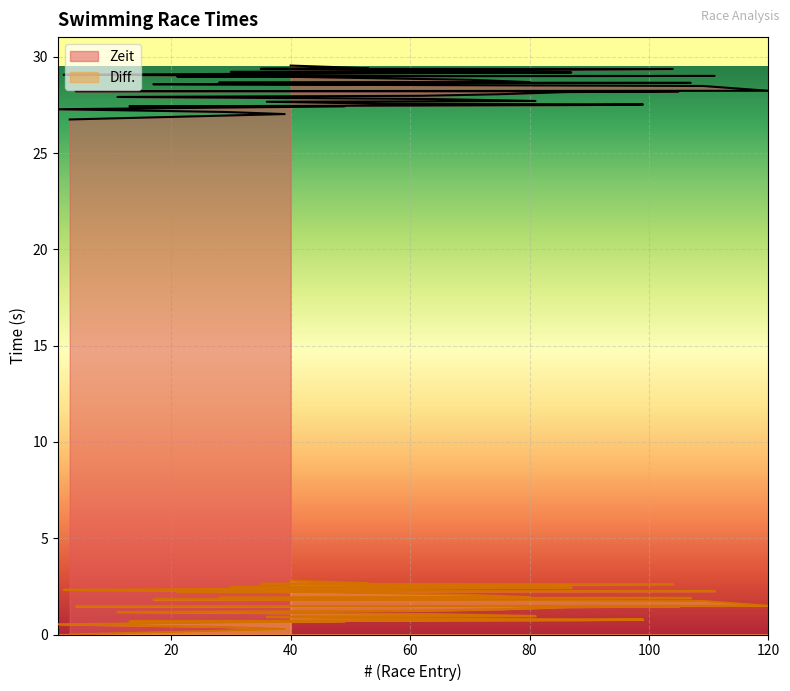

True or false: Diff. has more than 2 points higher than both neighbors.

False